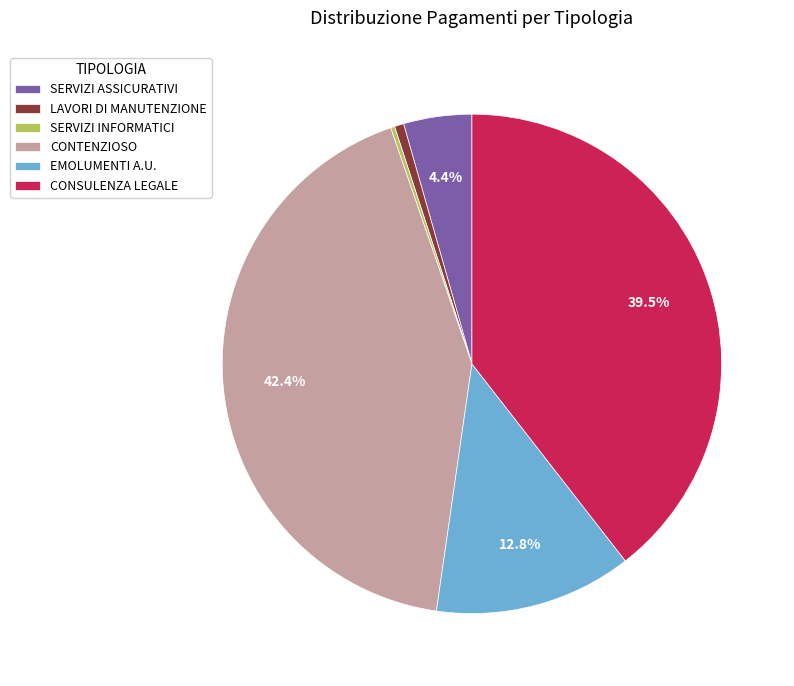

Between SERVIZI ASSICURATIVI and CONTENZIOSO, which is larger?

CONTENZIOSO